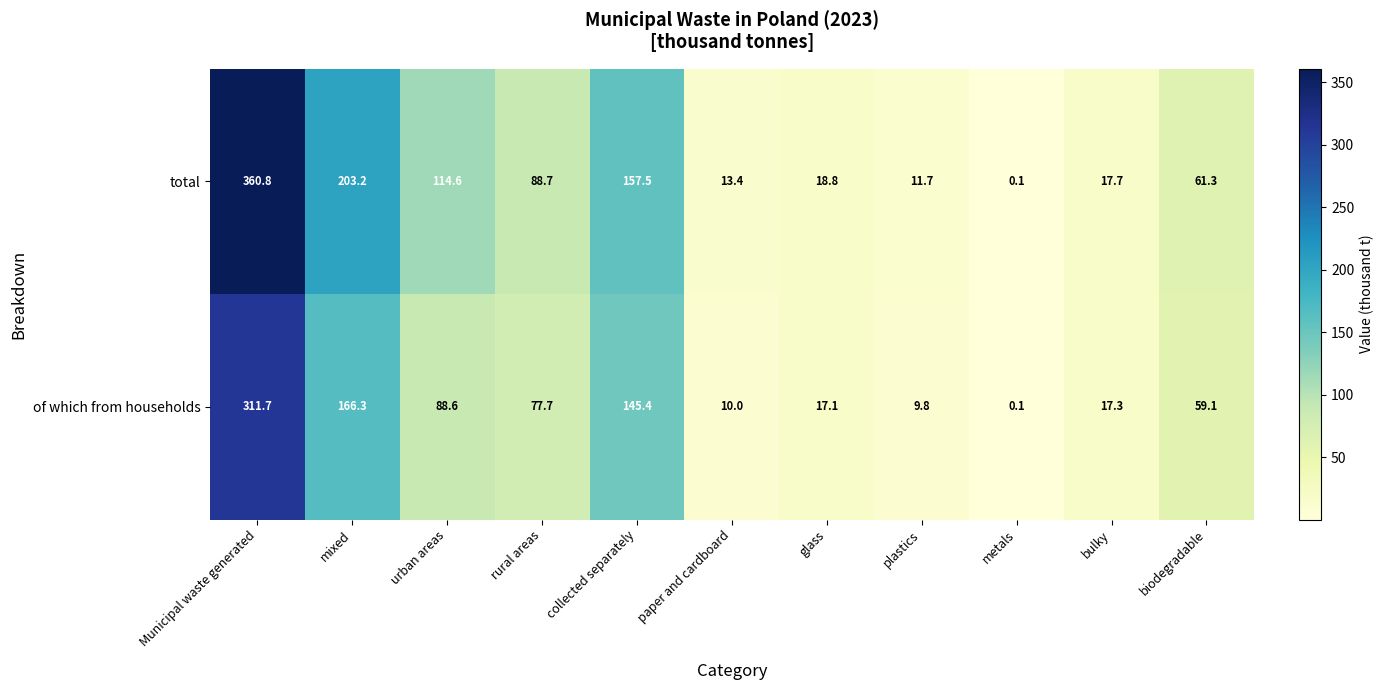

How many data points does each series have?

11